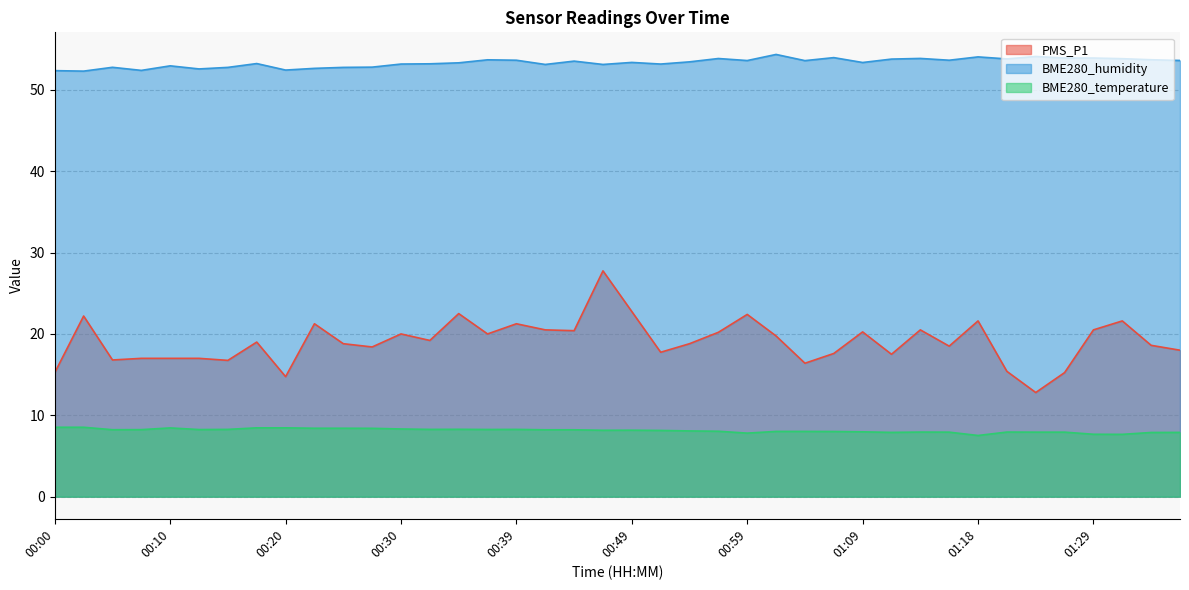

Reading left to right, list all the values displayed in this chart.

PMS_P1: 15.2	22.2	16.8	17.0	17.0	17.0	16.8	19.0	14.8	21.2	18.8	18.4	20.0	19.2	22.5	20.0	21.2	20.5	20.4	27.8	22.8	17.8	18.8	20.2	22.4	19.8	16.4	17.6	20.2	17.5	20.5	18.5	21.6	15.4	12.8	15.2	20.5	21.6	18.6	18.0
BME280_temperature: 8.5	8.5	8.2	8.2	8.4	8.2	8.3	8.5	8.5	8.4	8.4	8.4	8.3	8.3	8.3	8.3	8.3	8.2	8.2	8.2	8.2	8.1	8.1	8.0	7.8	8.0	8.0	8.0	8.0	7.9	7.9	7.9	7.5	7.9	7.9	7.9	7.7	7.7	7.9	7.9
BME280_humidity: 52.4	52.3	52.8	52.4	53.0	52.6	52.8	53.2	52.4	52.6	52.8	52.8	53.2	53.2	53.3	53.7	53.6	53.1	53.5	53.1	53.4	53.2	53.4	53.9	53.6	54.4	53.6	54.0	53.4	53.8	53.9	53.6	54.0	53.8	54.1	53.9	53.9	53.8	53.7	53.6